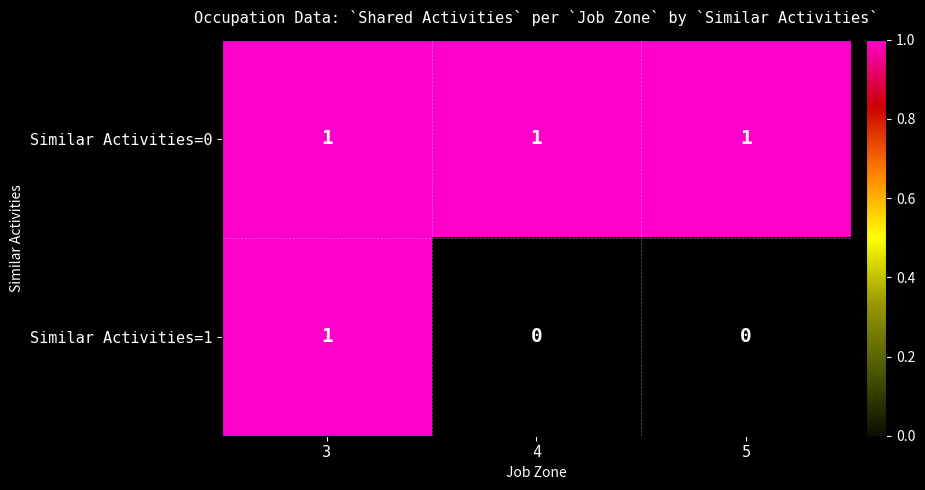

How many values in Similar Activities=1 are above zero?

1